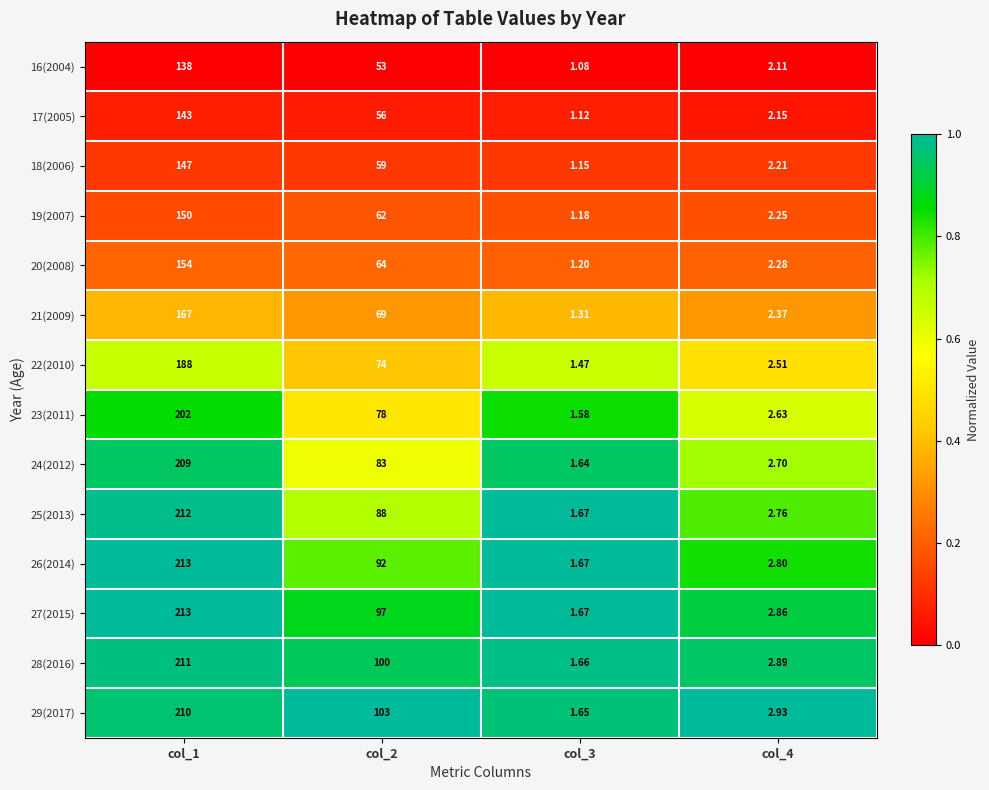

Reading left to right, list all the values displayed in this chart.

16(2004): col_1=138.0	col_2=53.0	col_3=1.1	col_4=2.1
17(2005): col_1=143.0	col_2=56.0	col_3=1.1	col_4=2.1
18(2006): col_1=147.0	col_2=59.0	col_3=1.1	col_4=2.2
19(2007): col_1=150.0	col_2=62.0	col_3=1.2	col_4=2.2
20(2008): col_1=154.0	col_2=64.0	col_3=1.2	col_4=2.3
21(2009): col_1=167.0	col_2=69.0	col_3=1.3	col_4=2.4
22(2010): col_1=188.0	col_2=74.0	col_3=1.5	col_4=2.5
23(2011): col_1=202.0	col_2=78.0	col_3=1.6	col_4=2.6
24(2012): col_1=209.0	col_2=83.0	col_3=1.6	col_4=2.7
25(2013): col_1=212.0	col_2=88.0	col_3=1.7	col_4=2.8
26(2014): col_1=213.0	col_2=92.0	col_3=1.7	col_4=2.8
27(2015): col_1=213.0	col_2=97.0	col_3=1.7	col_4=2.9
28(2016): col_1=211.0	col_2=100.0	col_3=1.7	col_4=2.9
29(2017): col_1=210.0	col_2=103.0	col_3=1.6	col_4=2.9